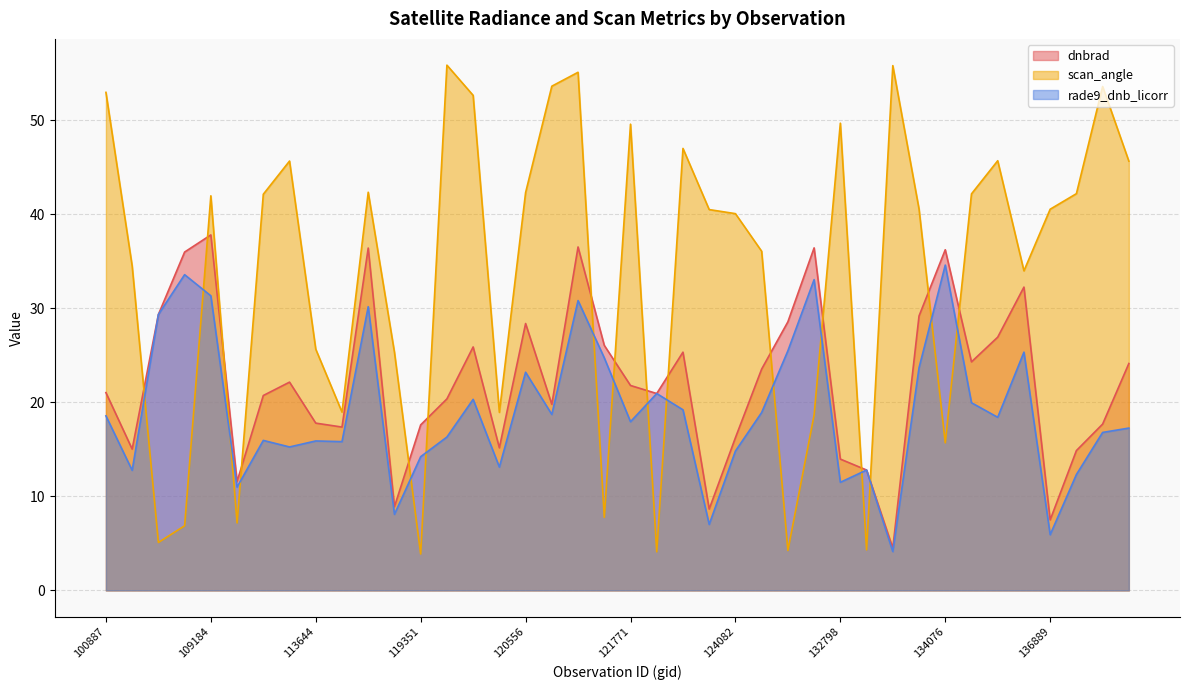

Is it true that rade9_dnb_licorr equals 29.3 at 104431?

True